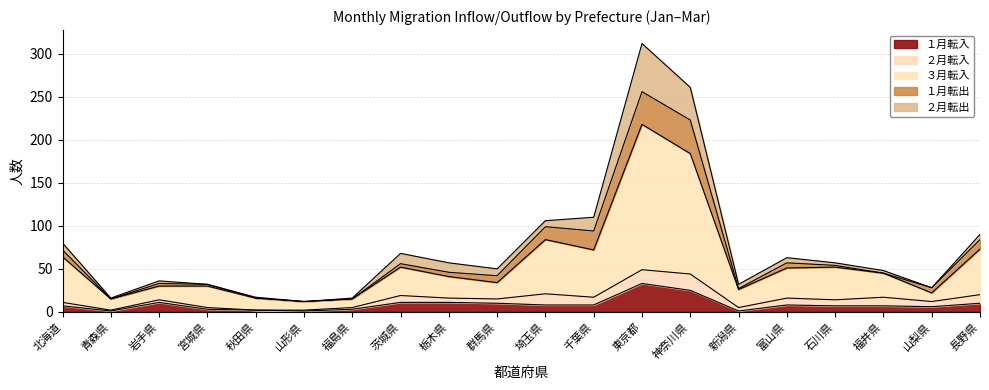

How many values in the ２月転入 series exceed 6?

9